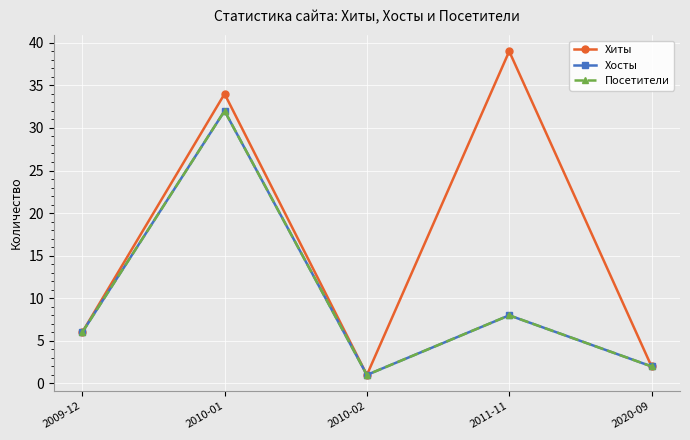

At how many categories does at least one series exceed 22?

2